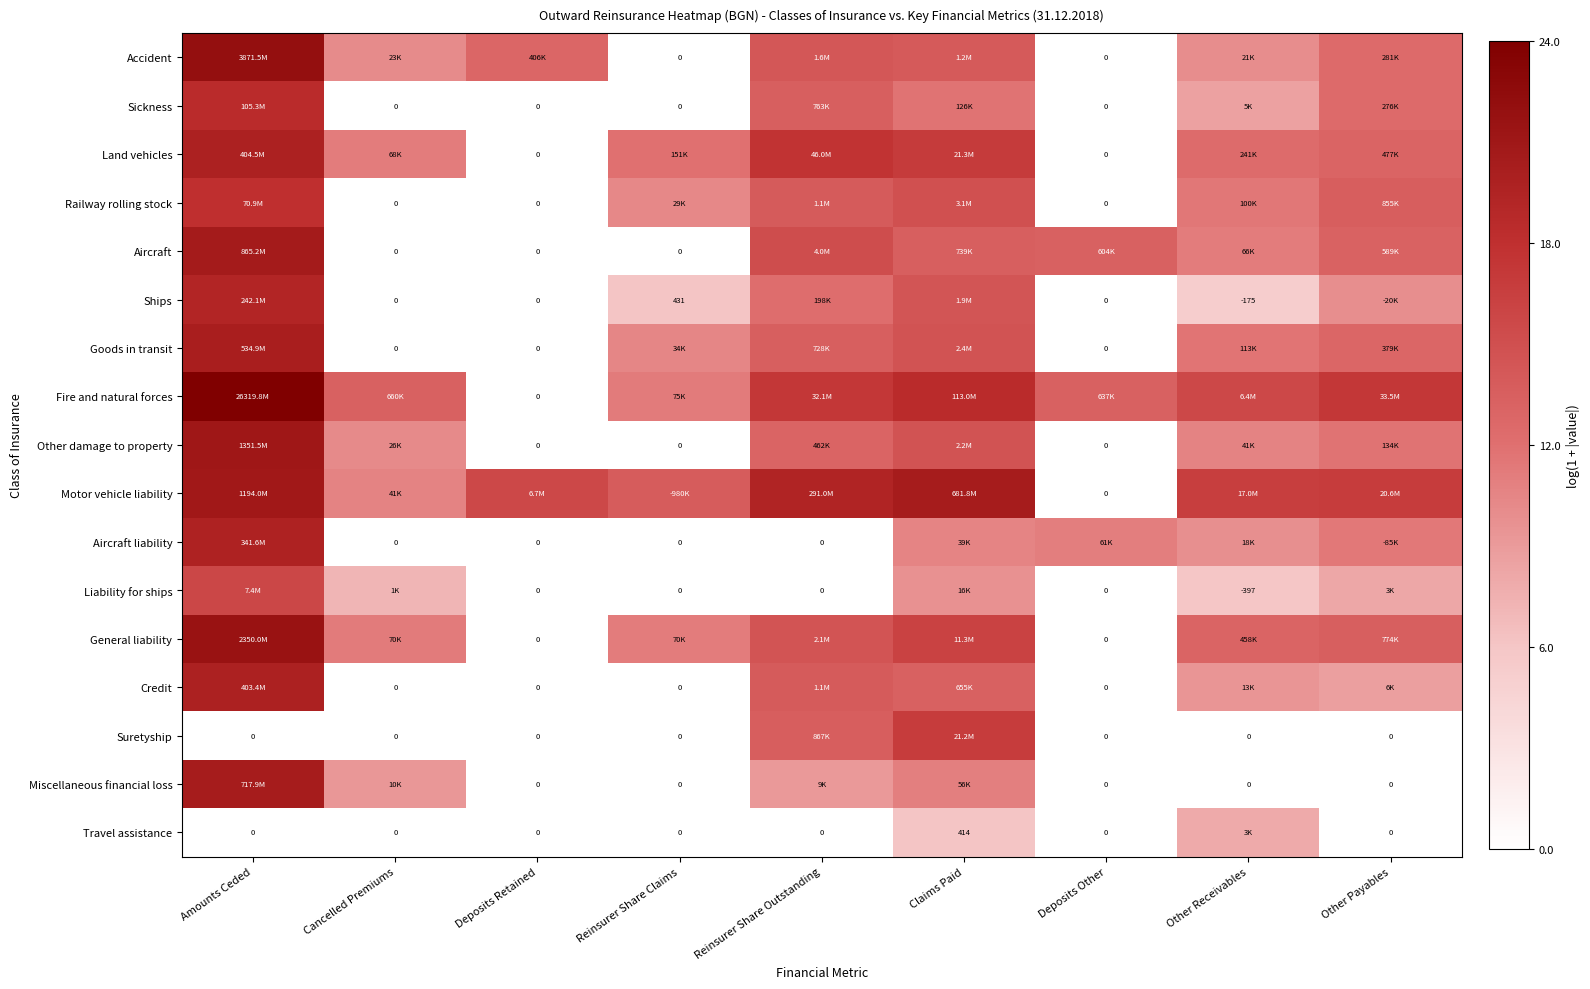

What is the average value of the Accident series?

10.6